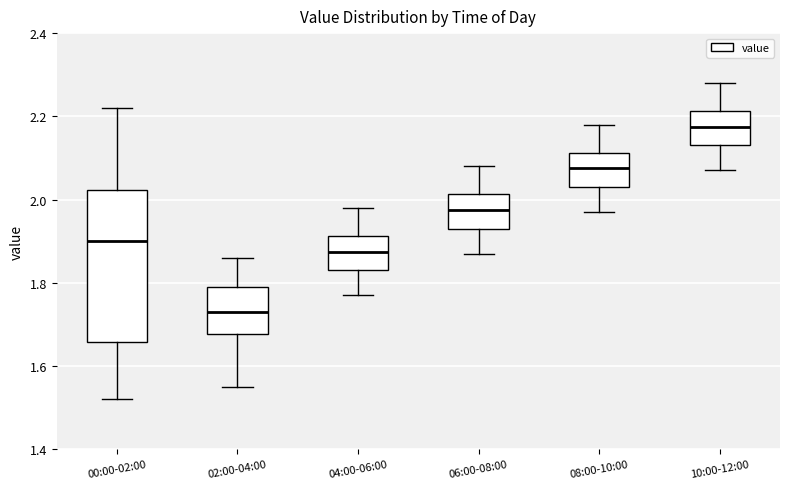

Where is the upper edge of the box for 00:00-02:00 on the y-axis? The values are not printed on the chart, so give them approximately, as read against the axis.

2.02